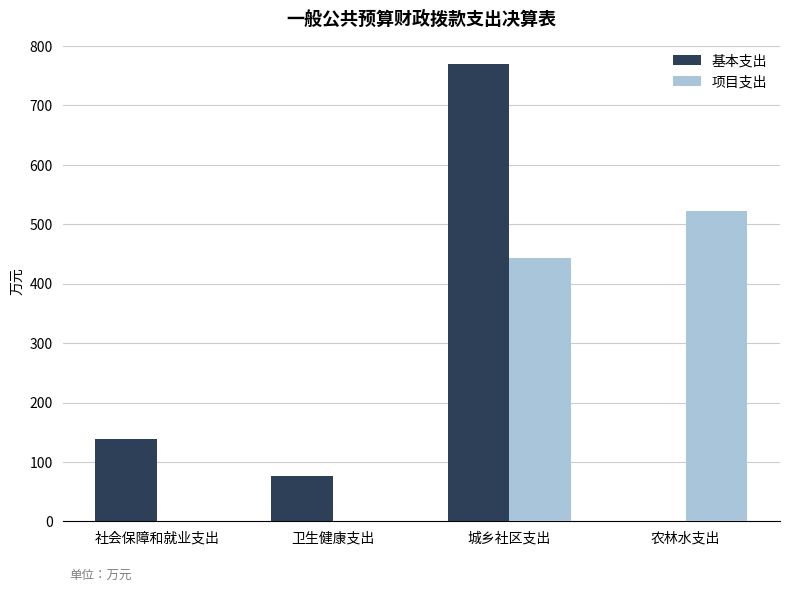

How many groups of bars are there?

4